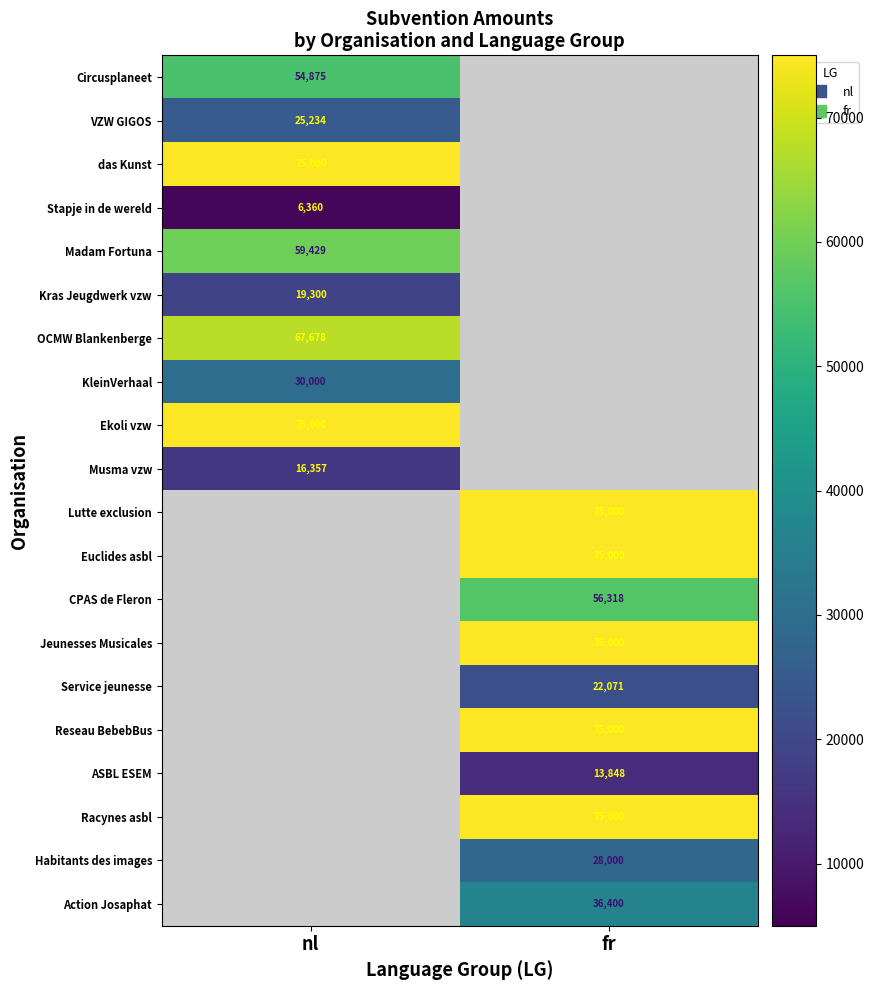

Read the Jeunesses Musicales value at fr.

75000.0